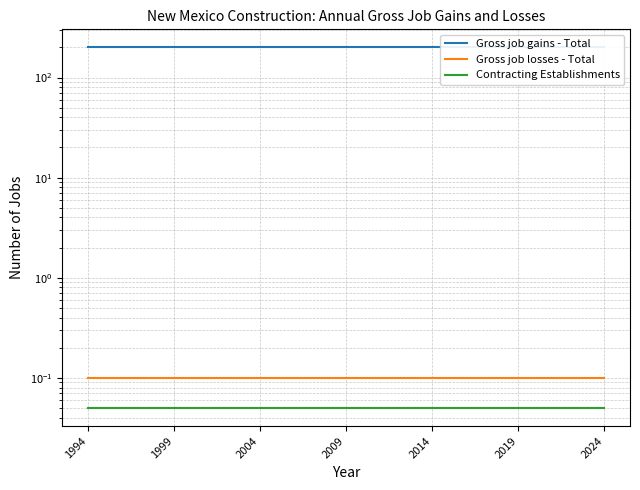

Does the chart have visible grid lines?

Yes